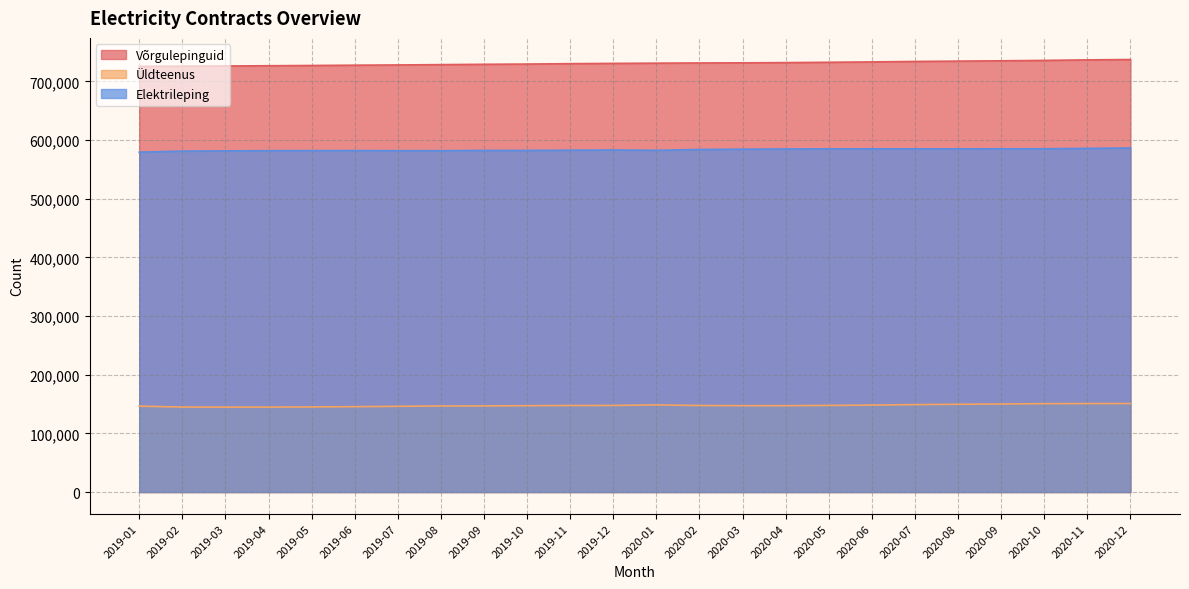

How many interior local valleys does the Üldteenus series have?

2